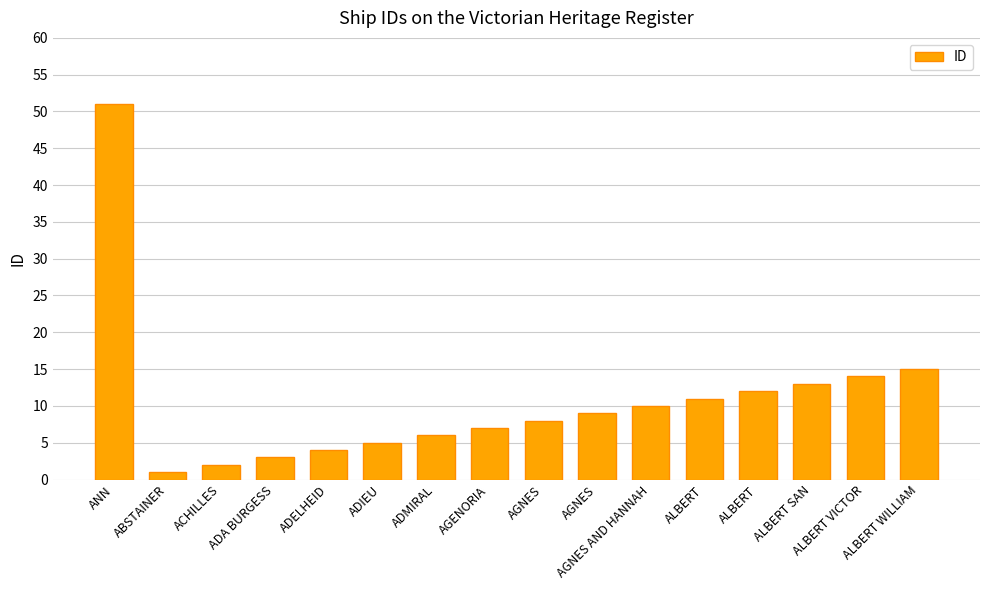

What is the sum of the values at ALBERT and ALBERT?

23